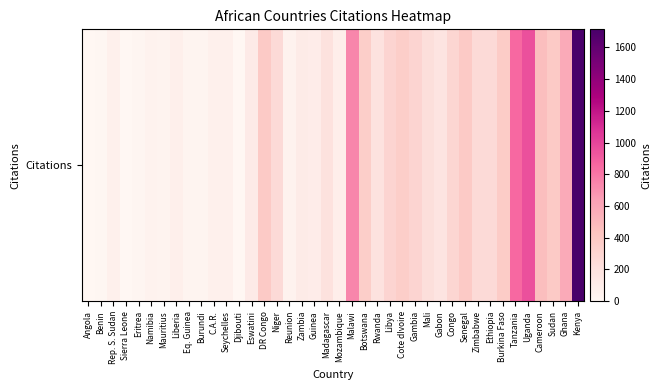

Between Malawi and Ghana, which is larger?

Malawi